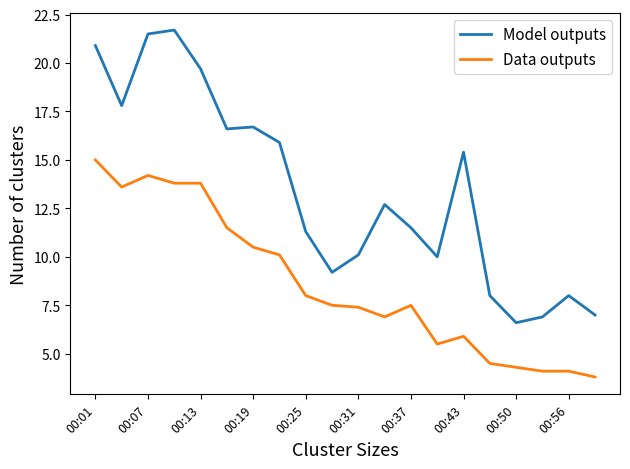

What is the smallest value displayed?

3.8